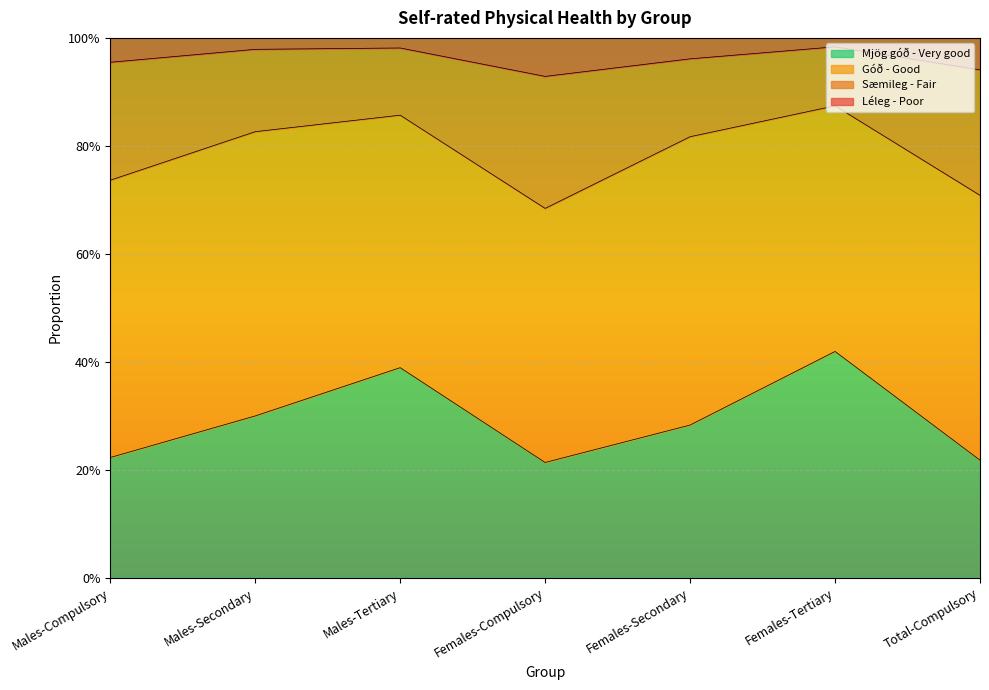

What are all the series names shown in the legend?

Mjög góð - Very good, Góð - Good, Sæmileg - Fair, Léleg - Poor